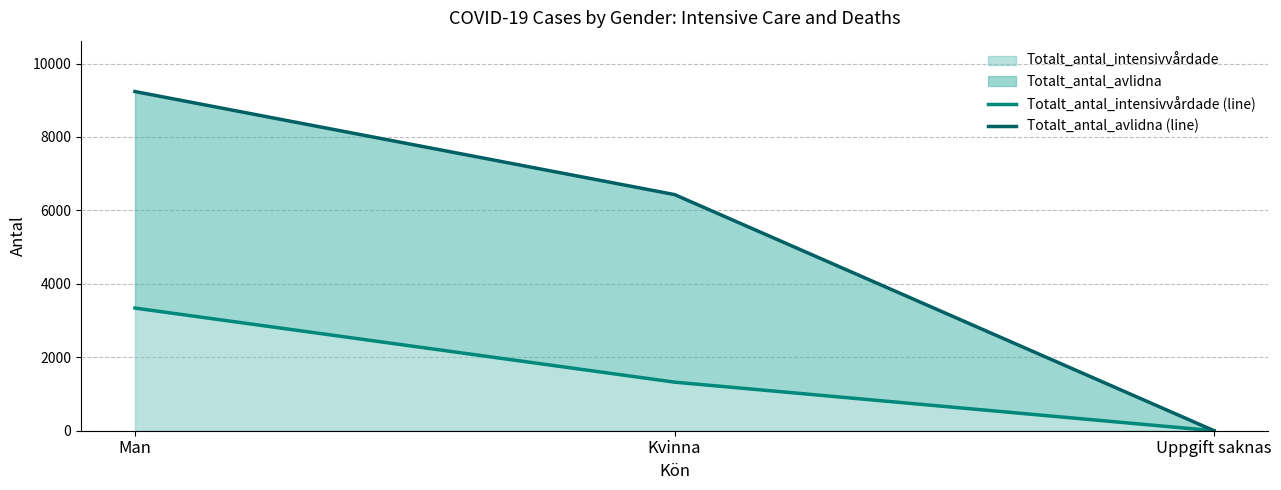

Which series changed the most between Man and Kvinna?

Totalt_antal_avlidna (line)